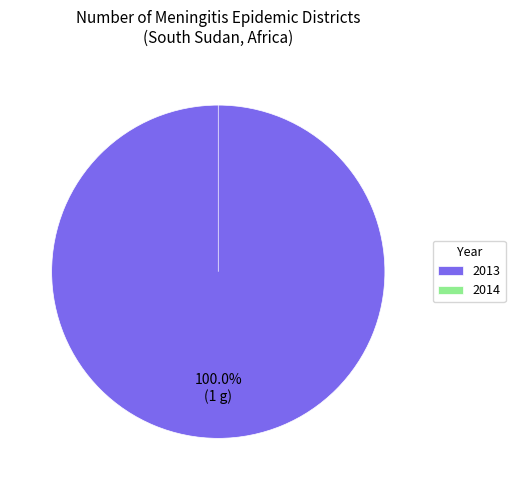

To the nearest percent, what is the difference between the largest and smallest slice percentages?

100%